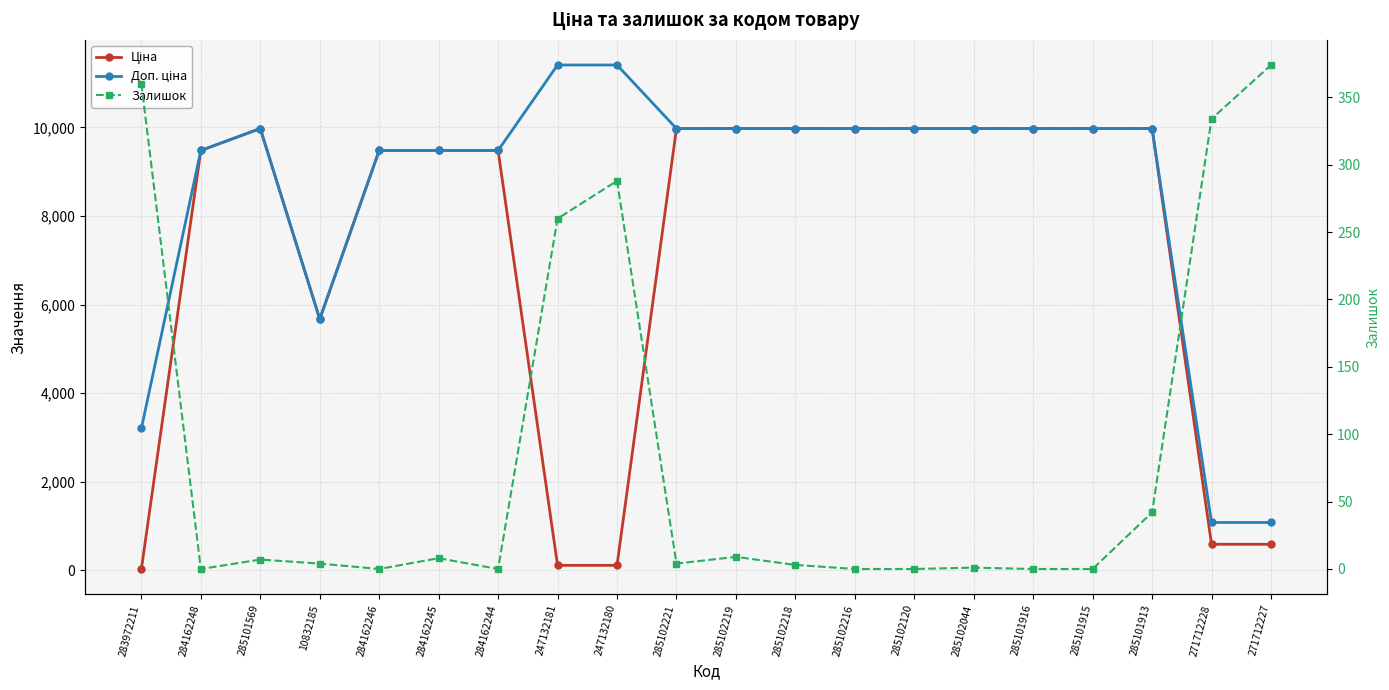

Which series changed the most between 285102221 and 271712227?

Ціна